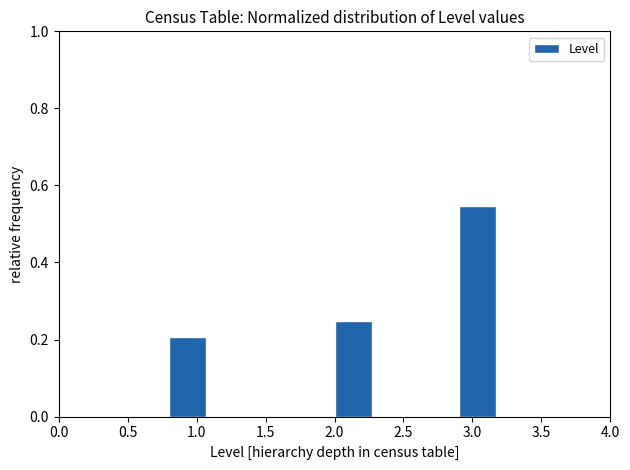

Reading left to right, list every bar in this chart as the range it spans on the x-axis followed by its height. The values are not printed on the chart, so give them approximately, as read against the axis.

0.5 to 0.8: 0
0.8 to 1.1: 0.20
1.1 to 1.4: 0
1.4 to 1.7: 0
1.7 to 2.0: 0
2.0 to 2.3: 0.24
2.3 to 2.6: 0
2.6 to 2.9: 0
2.9 to 3.2: 0.54
3.2 to 3.5: 0